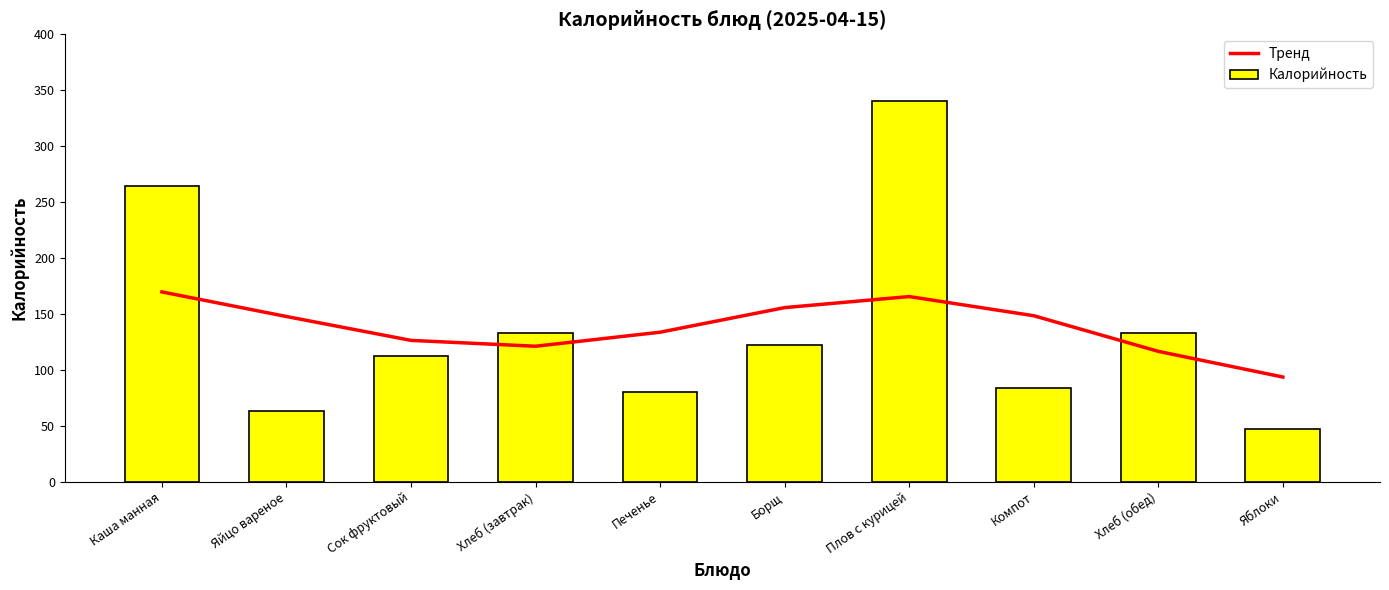

What are all the series names shown in the legend?

Тренд, Калорийность